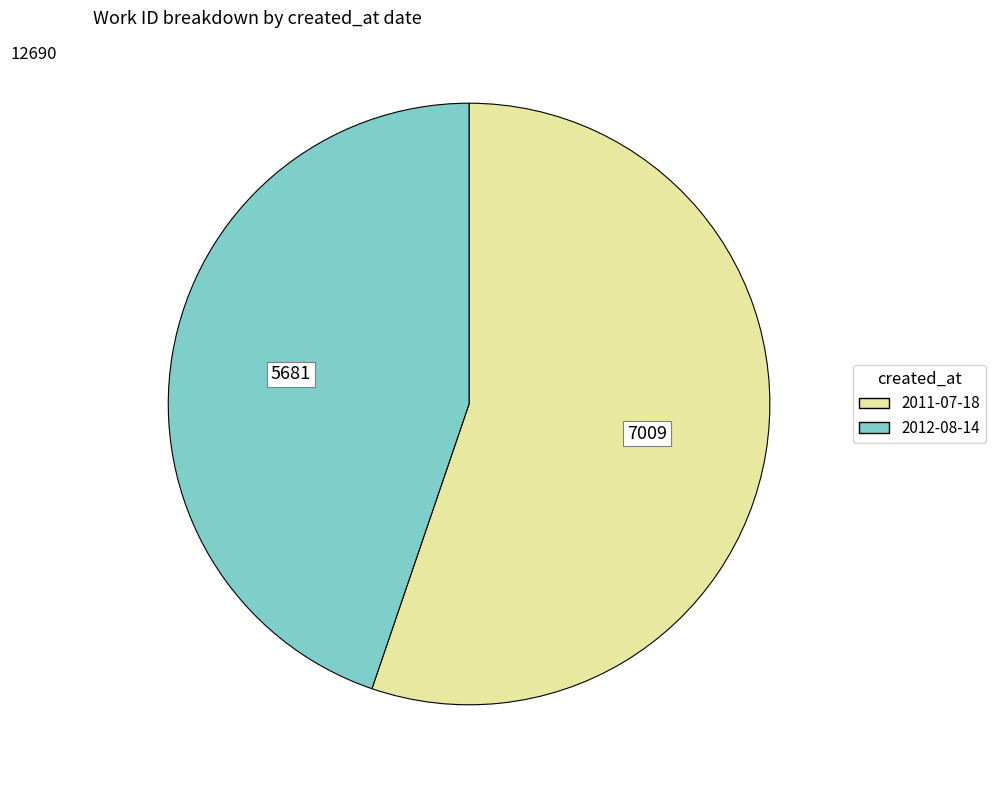

Combined, do 2012-08-14 and 2011-07-18 account for over 50%?

Yes